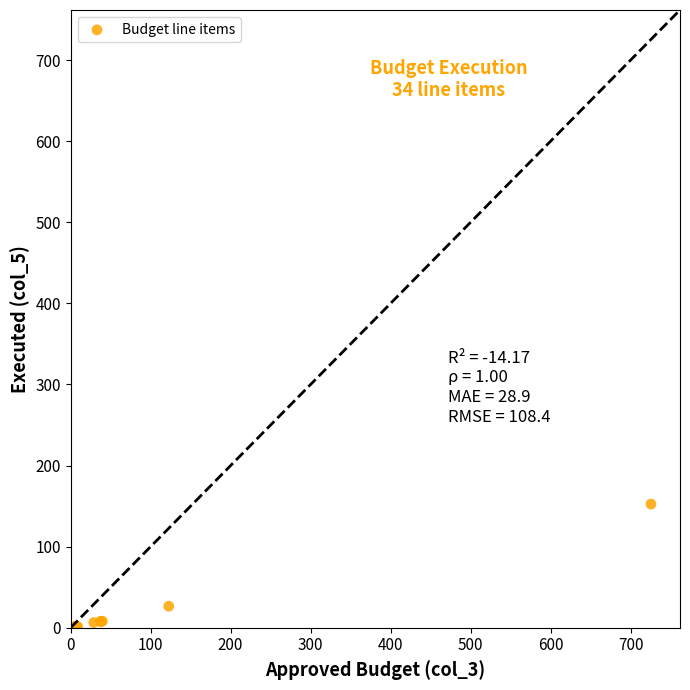

What Y value in the scatter plot is closest to 76?

26.6